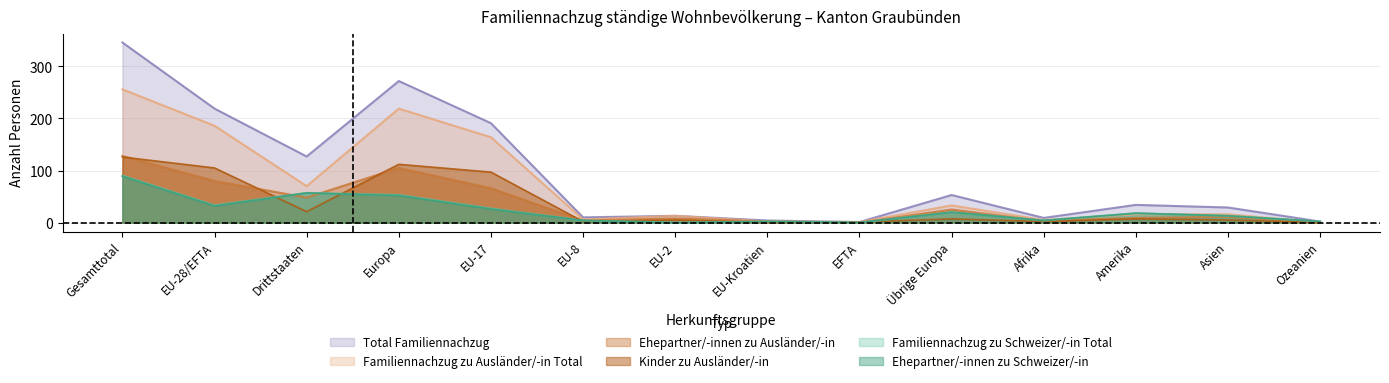

Is it true that Familiennachzug_zu_Auslaender_Total equals 186 at EU-28/EFTA?

True